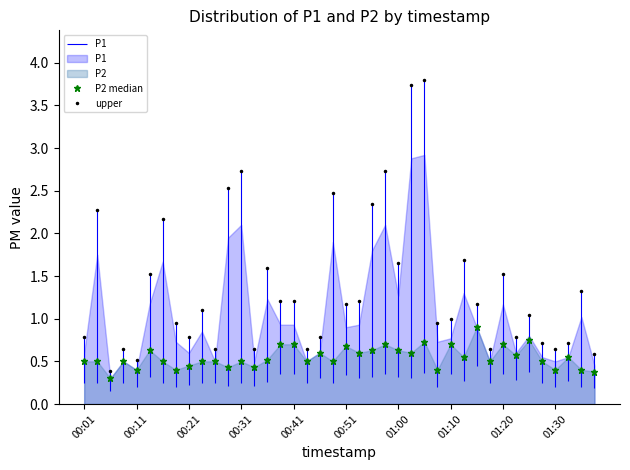

True or false: P2 median has more than 2 interior local peaks.

True